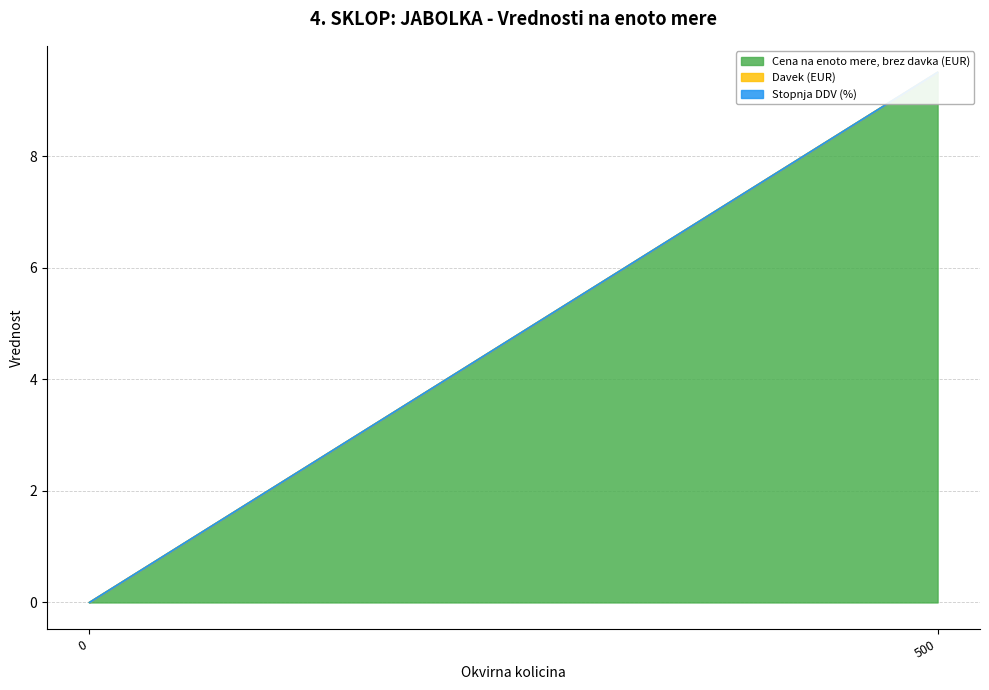

Is it true that Davek (EUR) equals 0.0 at 500?

True